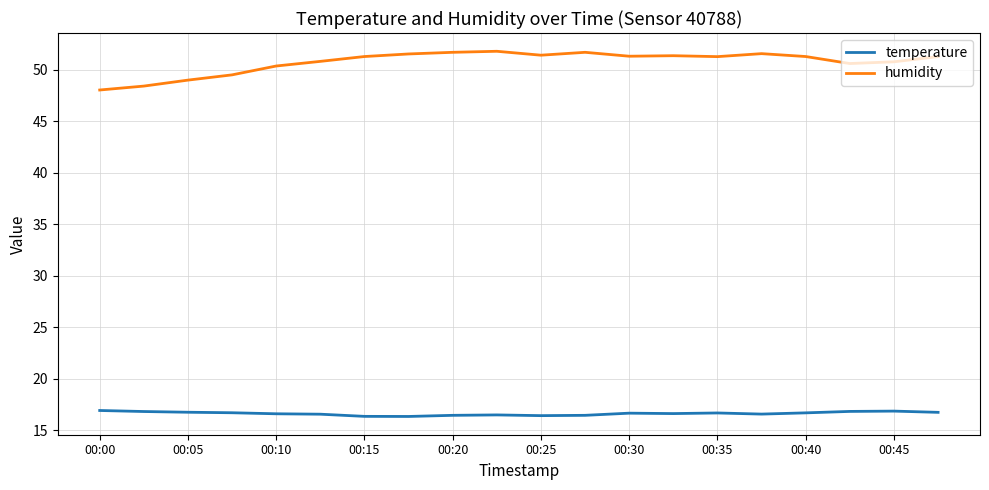

What is the minimum value for humidity?

48.0